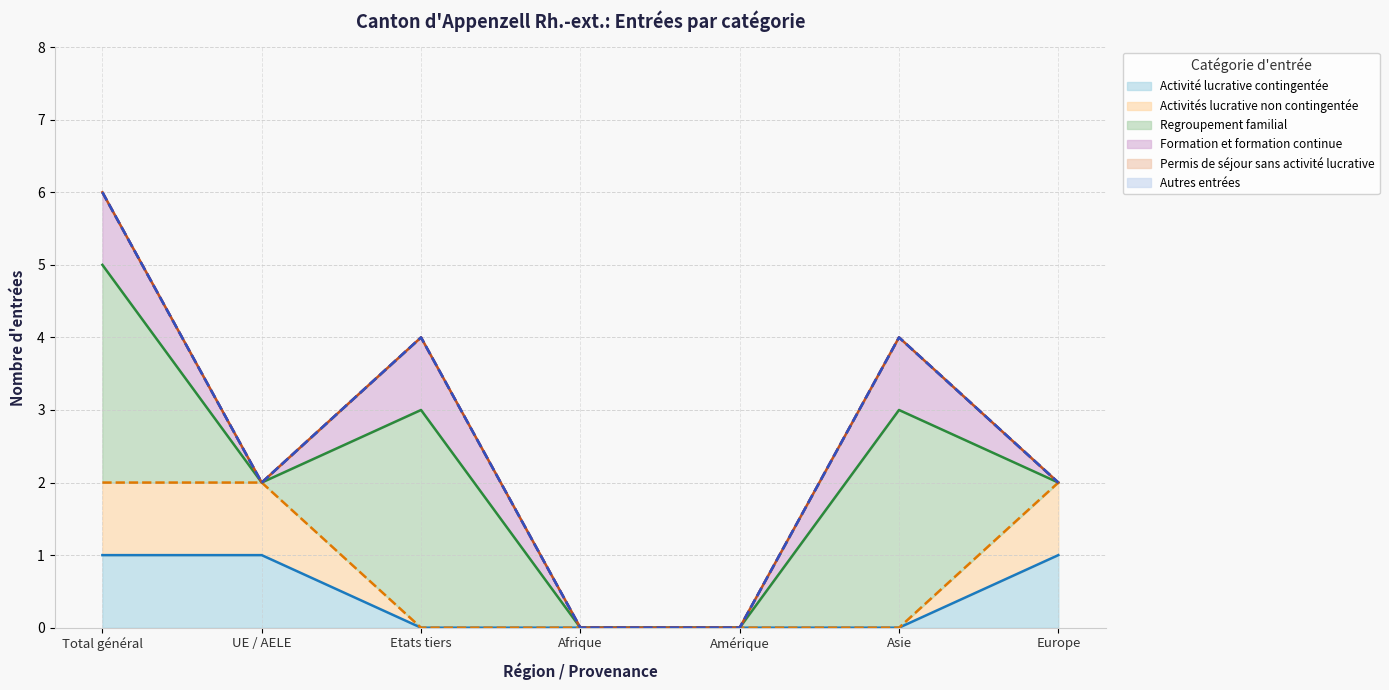

Count the number of categories in the chart.

7